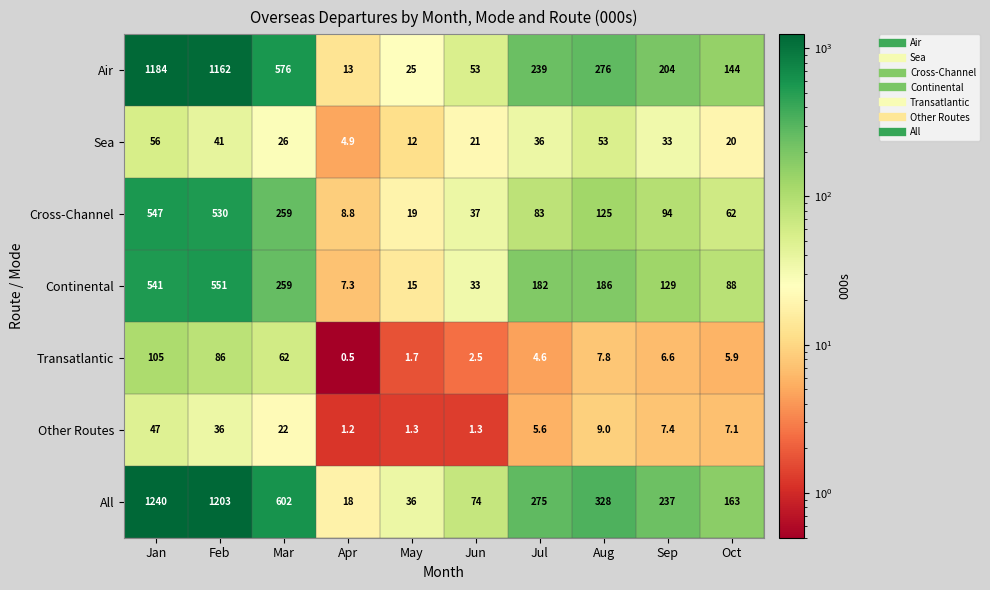

What is the sum of the Transatlantic values at Apr and Feb?

86.5